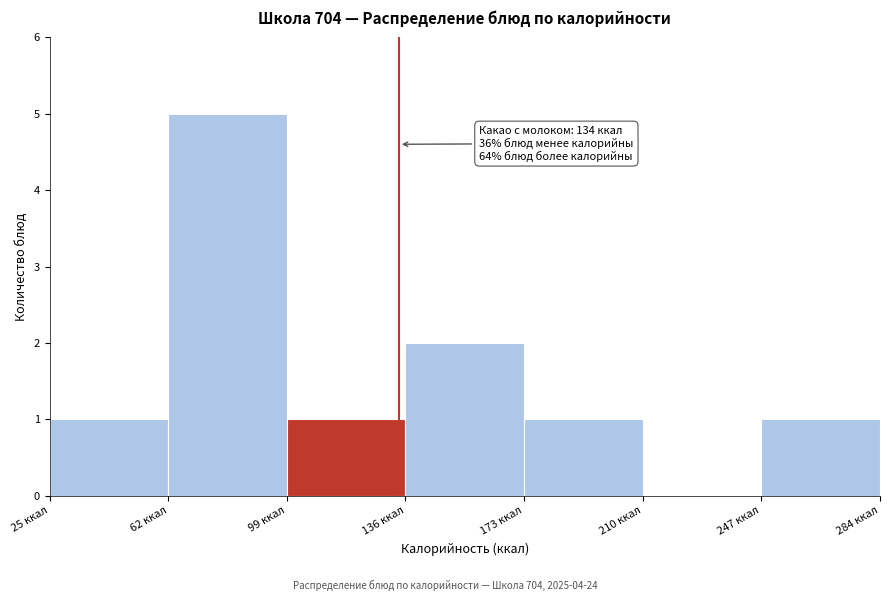

Over which range of the x-axis is the bar tallest?

62 to 99